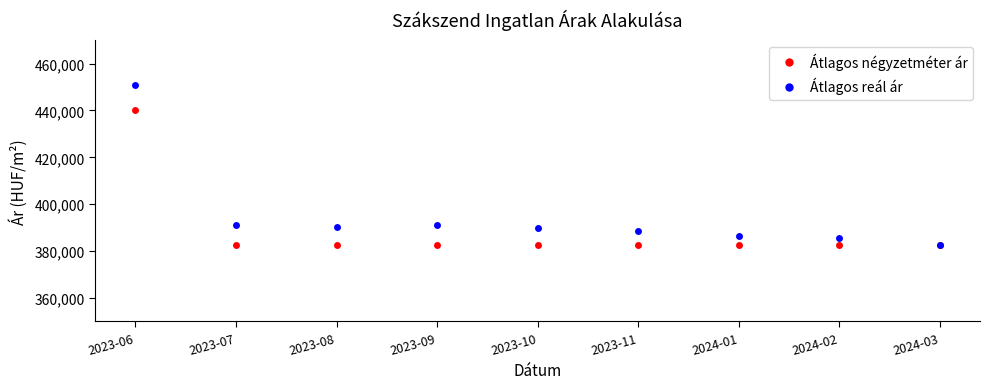

What is the label of the 5th point from the right?

2023-10